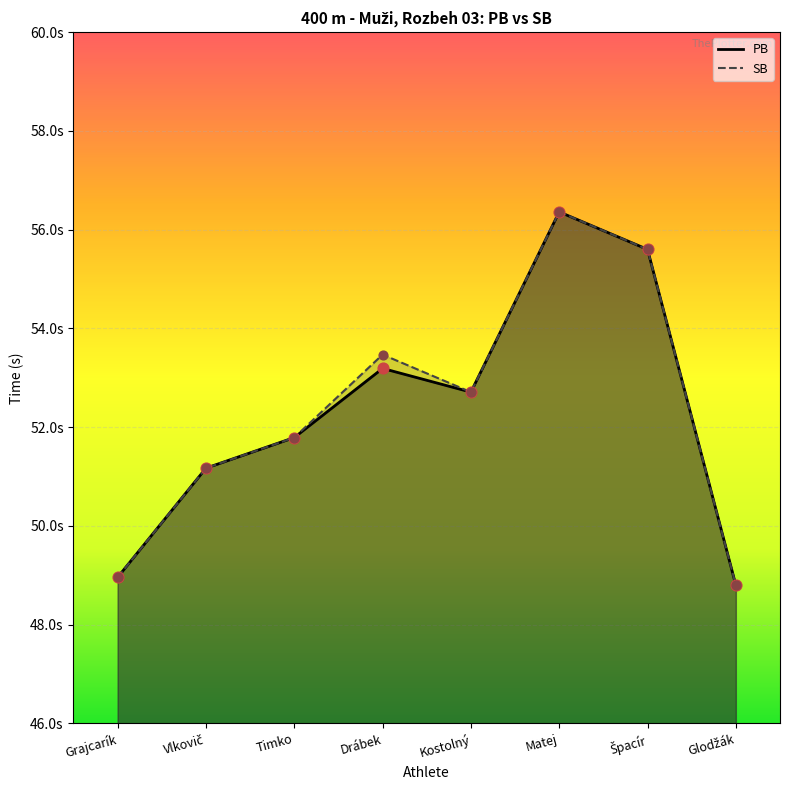

Which series has the largest Y range (max minus min)?

PB